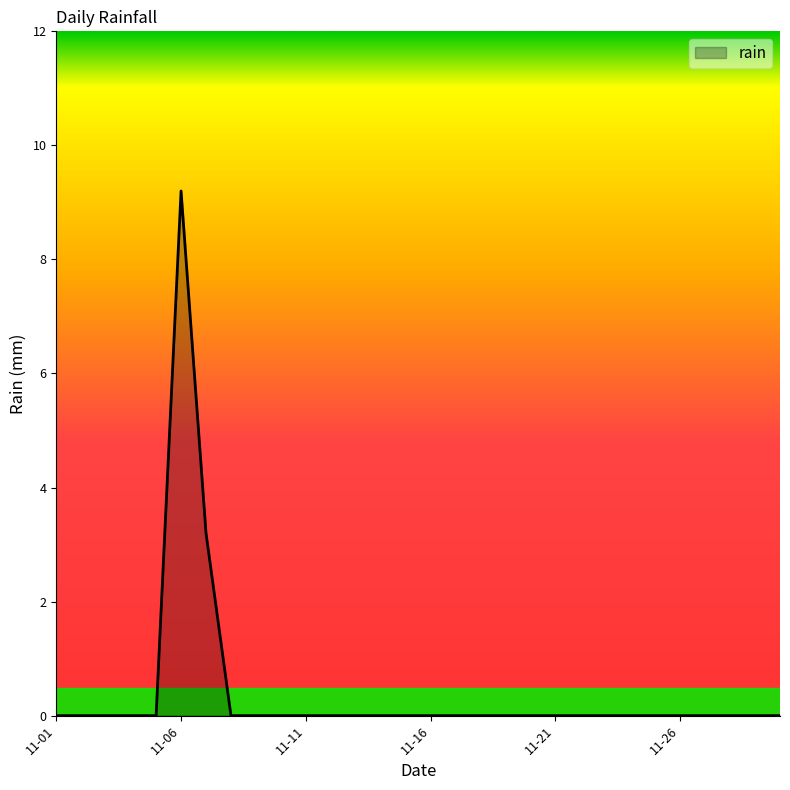

Does the chart have visible grid lines?

No